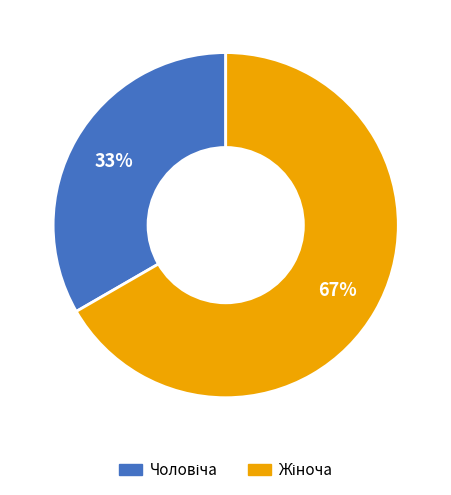

To the nearest percent, what is the average slice percentage?

50%